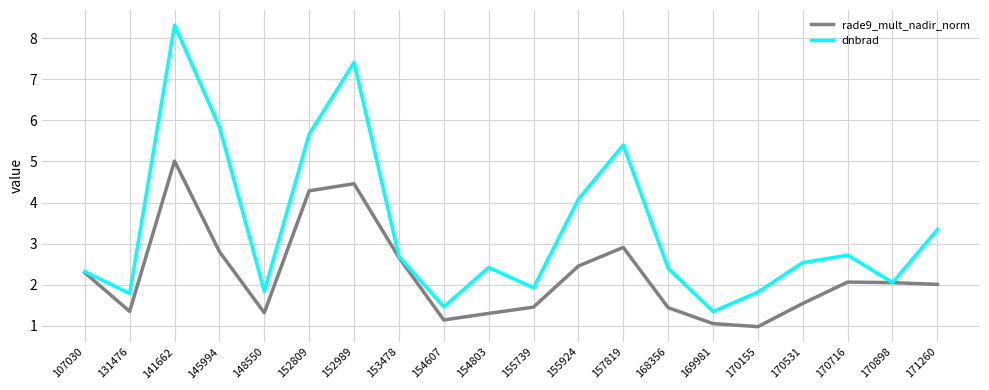

What are all the series names shown in the legend?

rade9_mult_nadir_norm, dnbrad